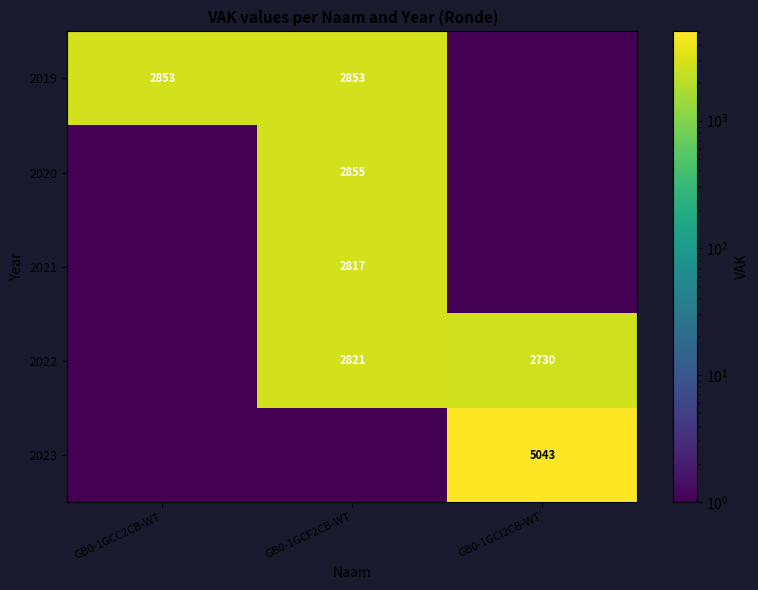

The 2019 series shows 2853.0 at GB0-1GCF2CB-WT. True or false?

True